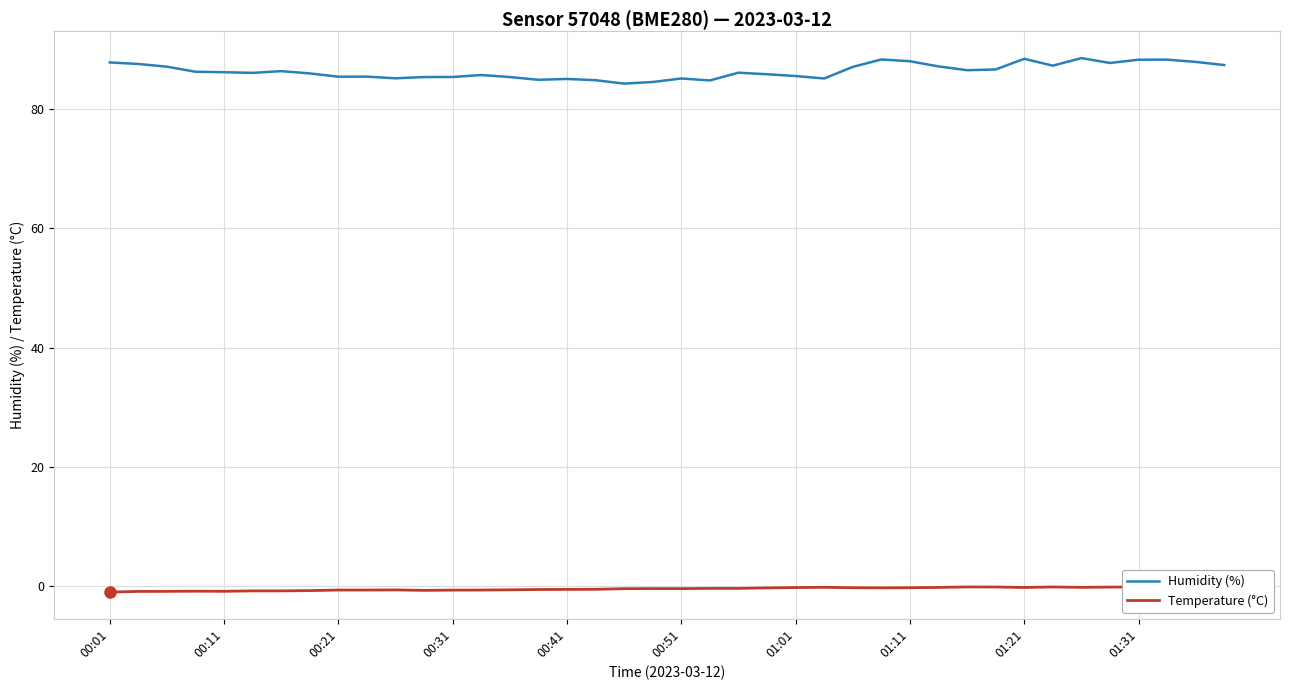

What is the lowest value of the Humidity (%) series?

84.3